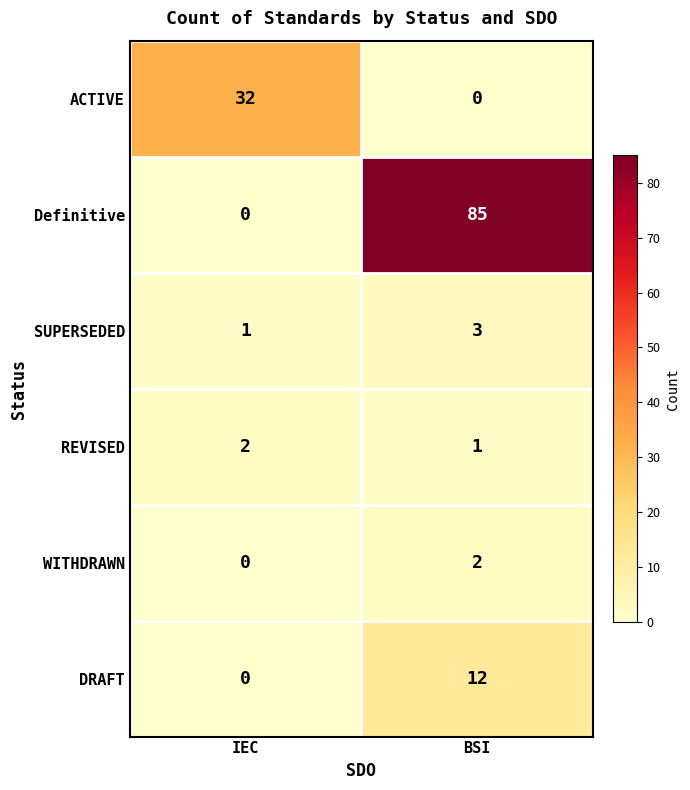

Rank the categories by ACTIVE value from lowest to highest.

BSI, IEC